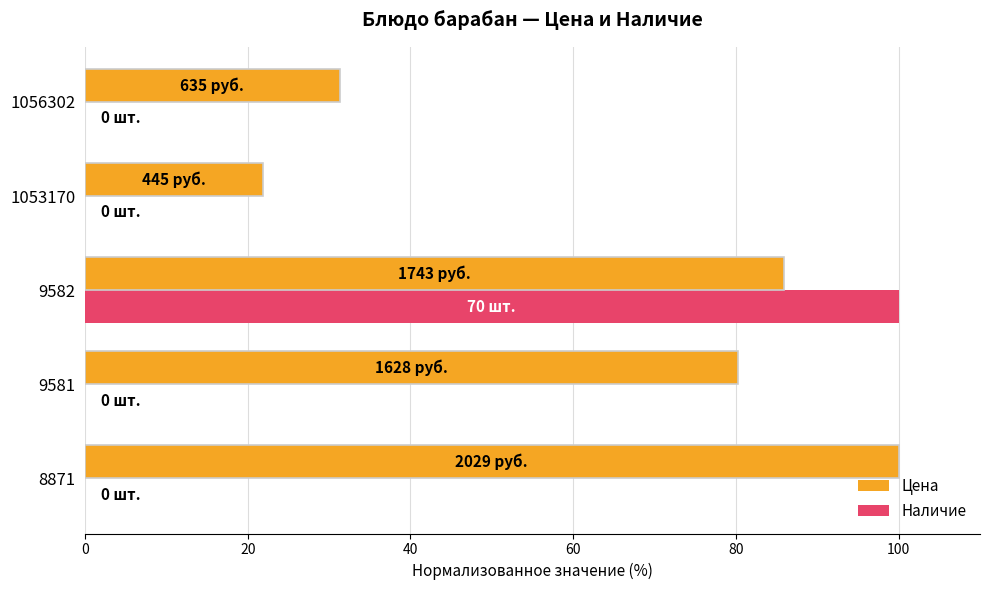

Which series changed the most between 1053170 and 1056302?

Цена